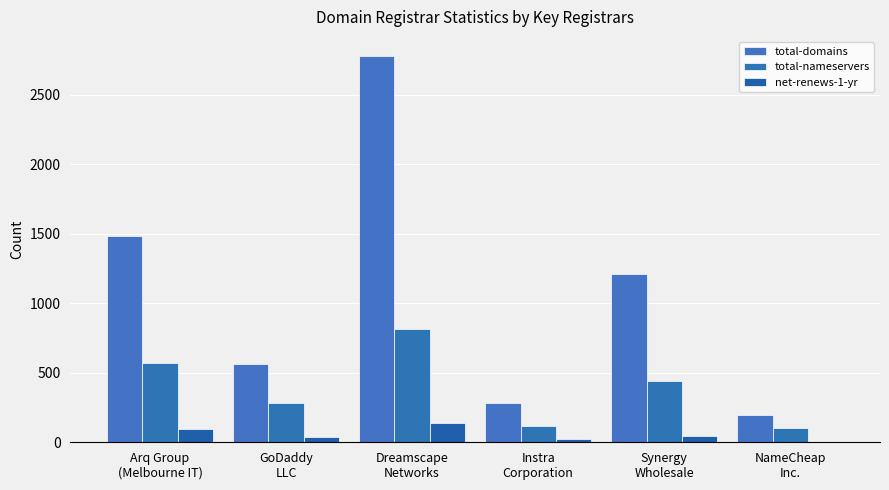

What is the difference between the total-domains values at Instra
Corporation and Arq Group
(Melbourne IT)?

1205